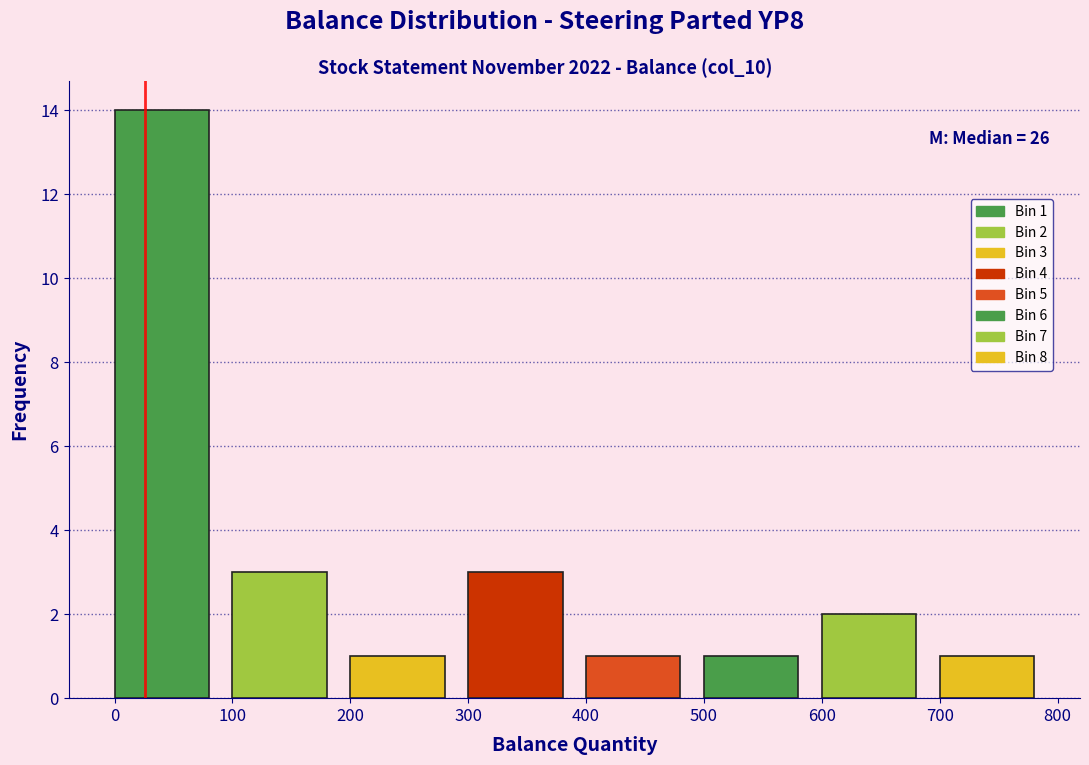

Which range on the x-axis has the tallest bar?

0 to 100